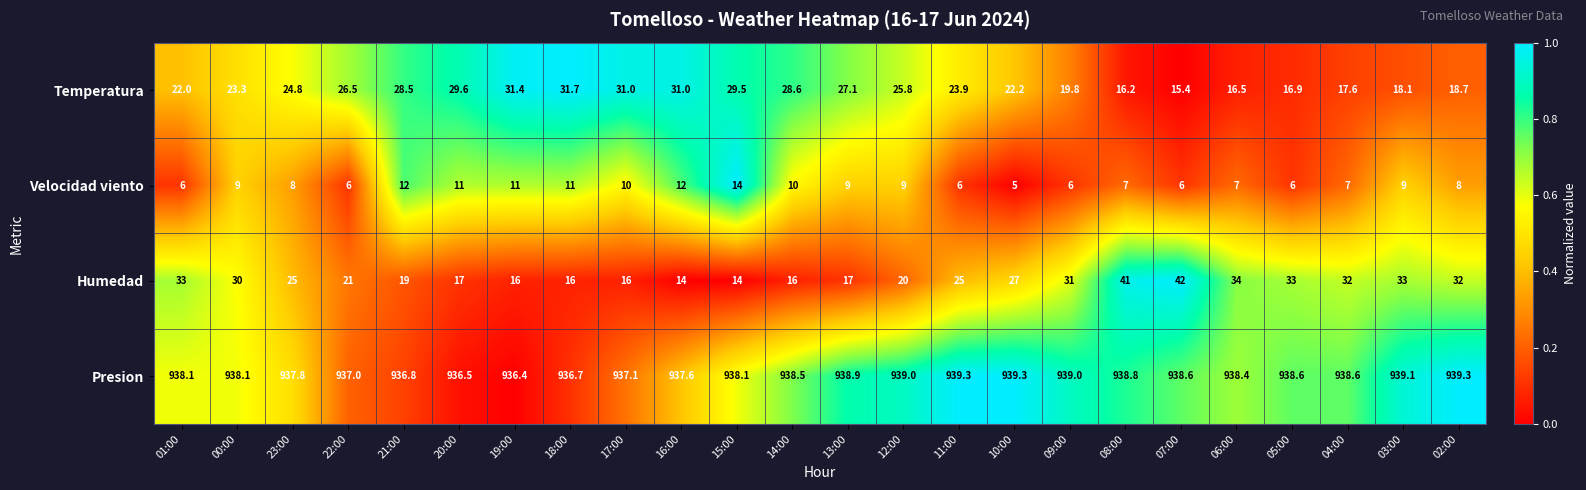

The value of Humedad at 00:00 is 51.8. True or false?

False